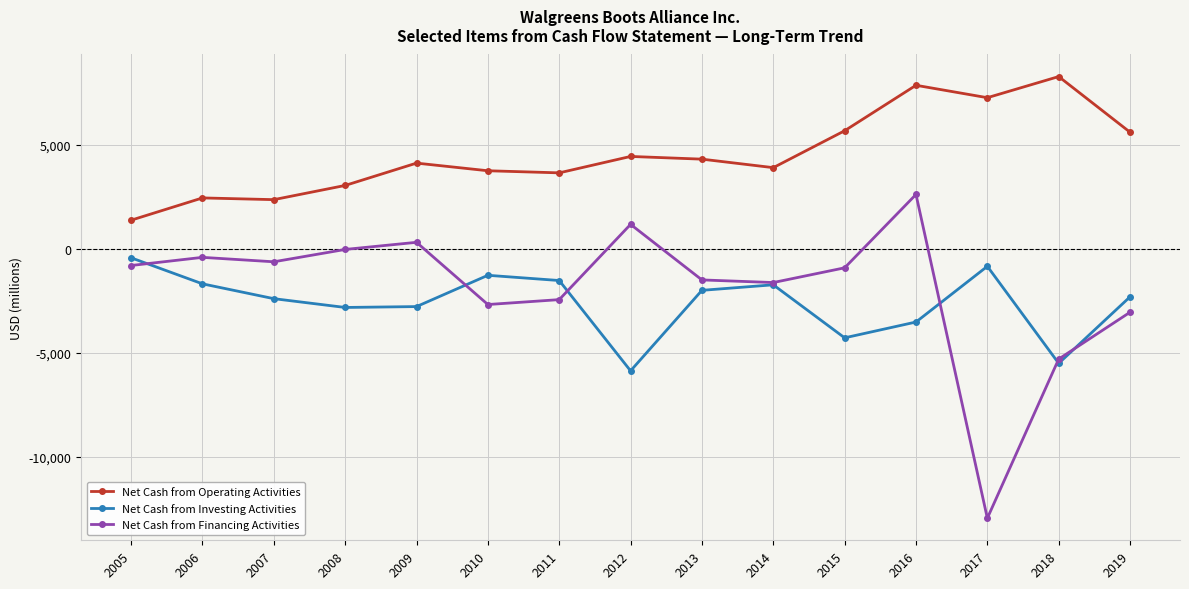

What value does the Net Cash from Investing Activities series have at 2008?

-2818